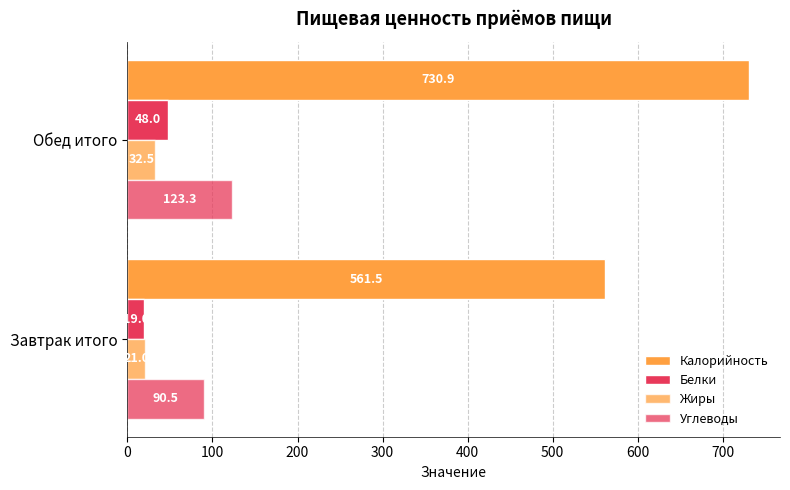

Count the number of data series in this chart.

4